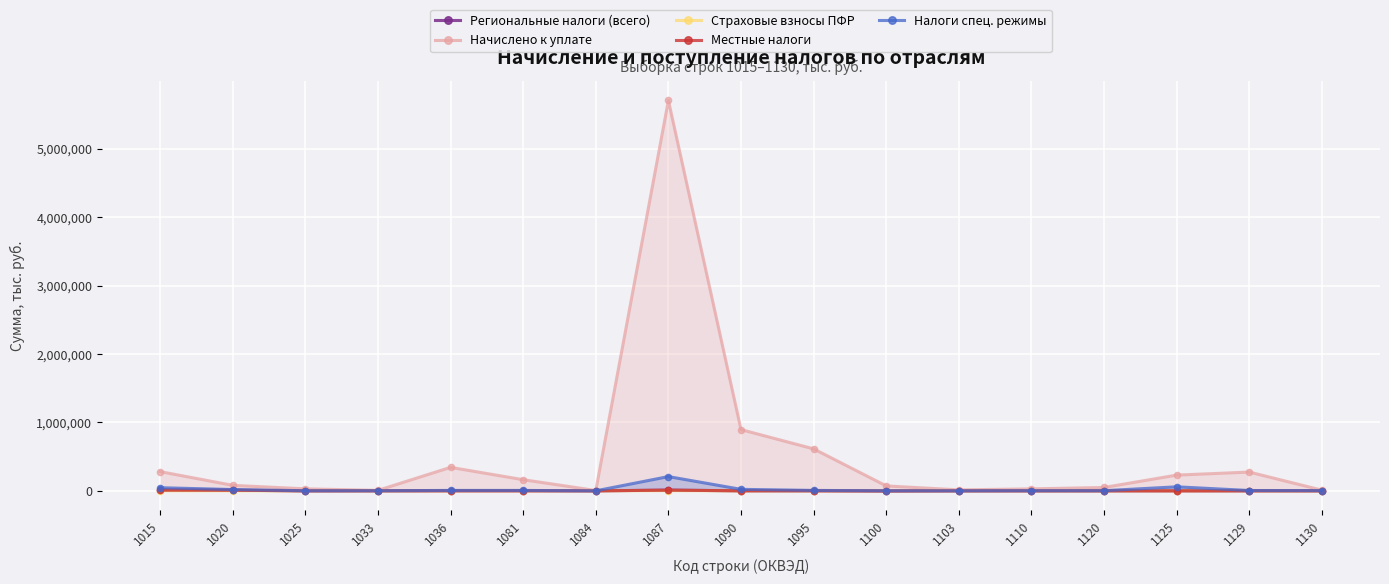

Is the value of Региональные налоги (всего) at 1020 greater than the value of Страховые взносы ПФР at 1095?

Yes